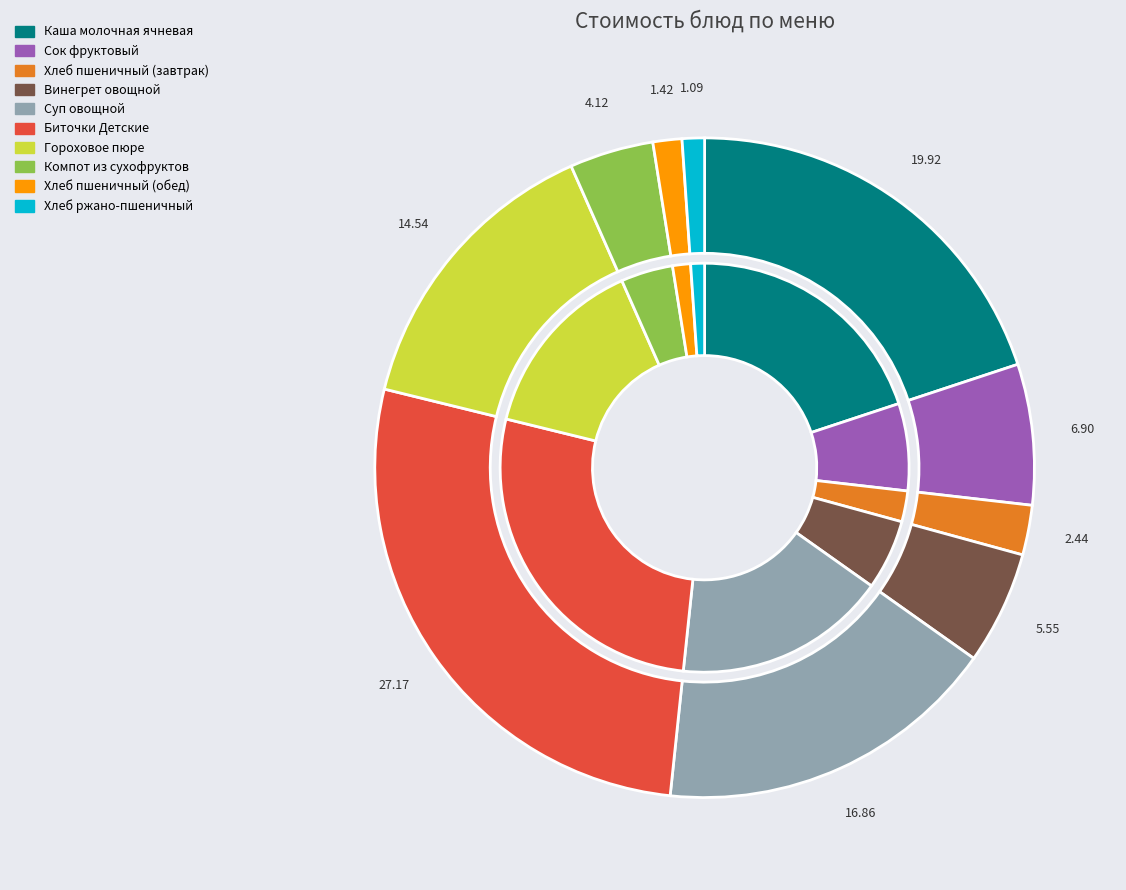

Count the number of slices in the pie.

10